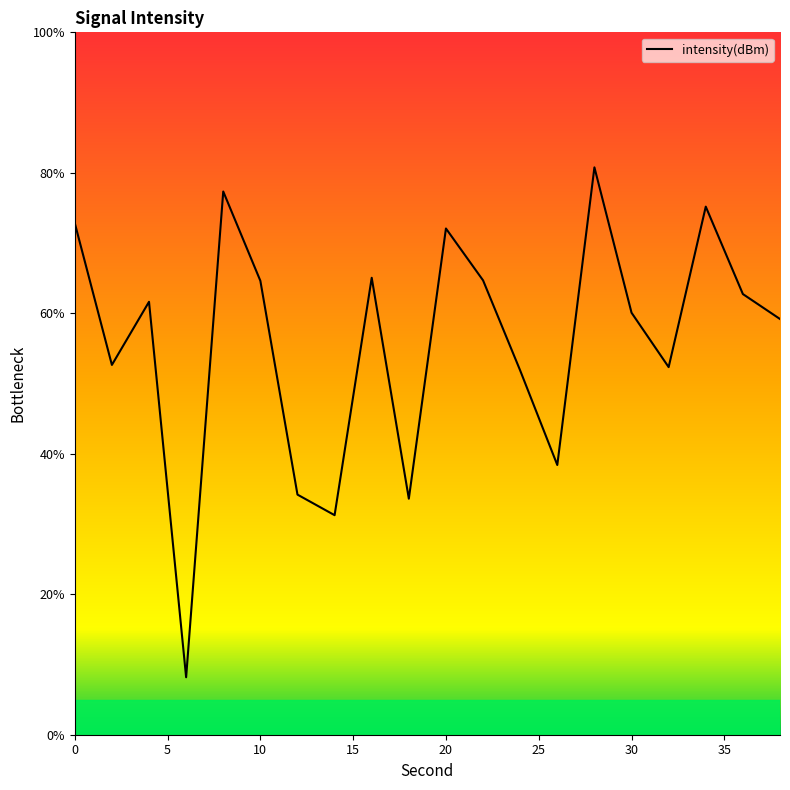

What is the greatest value displayed?

80.8